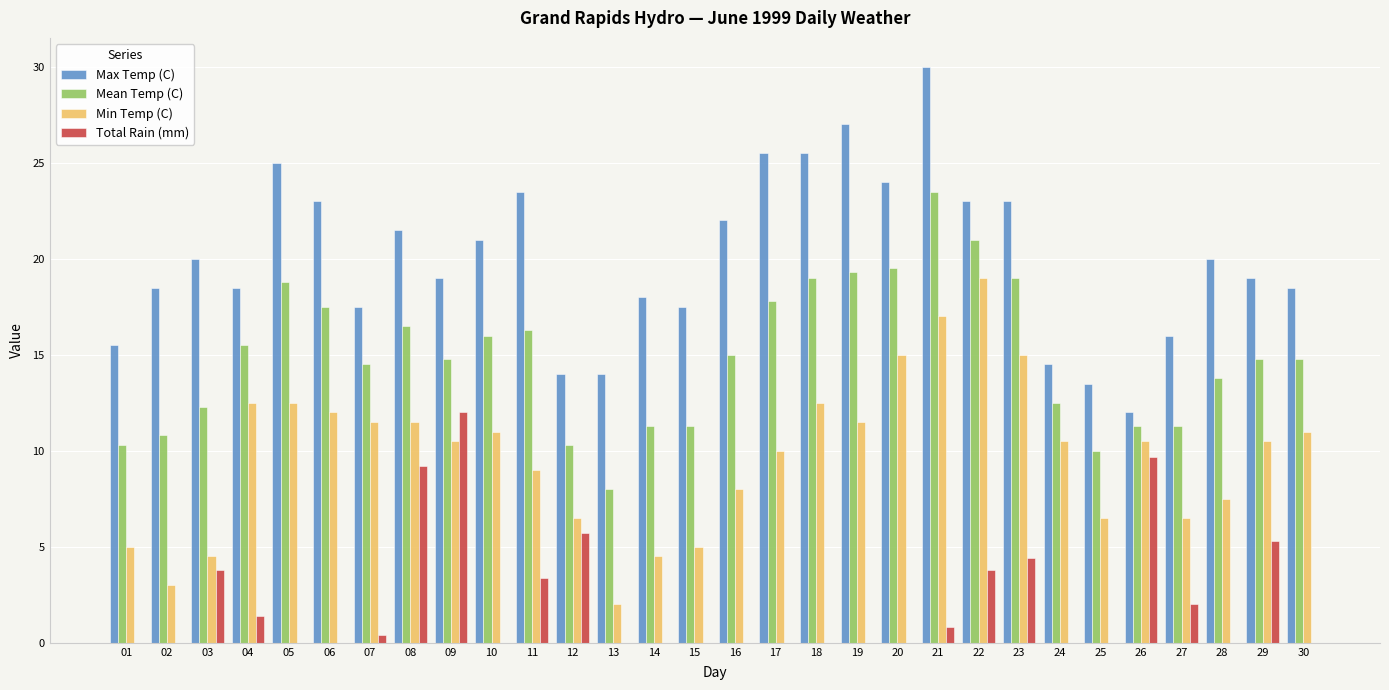

What is the greatest value displayed?

30.0